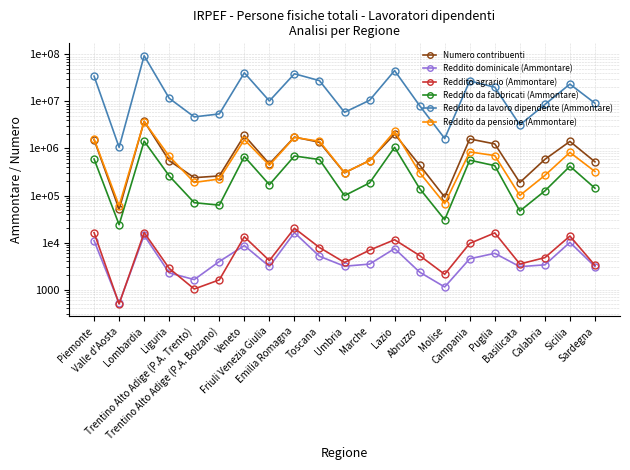

Which category has the highest value in the Reddito da pensione (Ammontare) series?

Lombardia